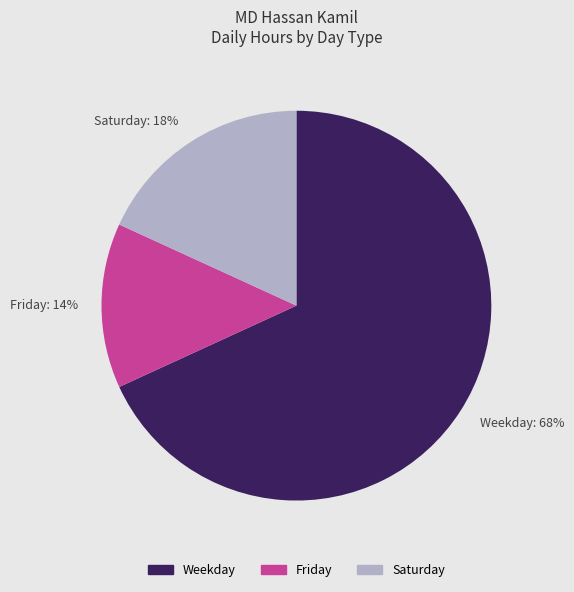

Do Weekday: 68% and Friday: 14% together represent more than half of the pie?

Yes